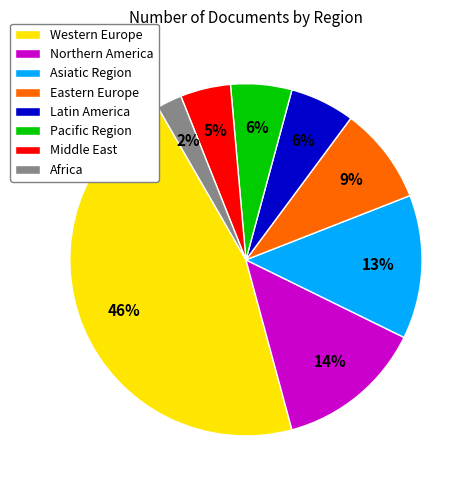

Does Western Europe account for over 50% of the chart?

No